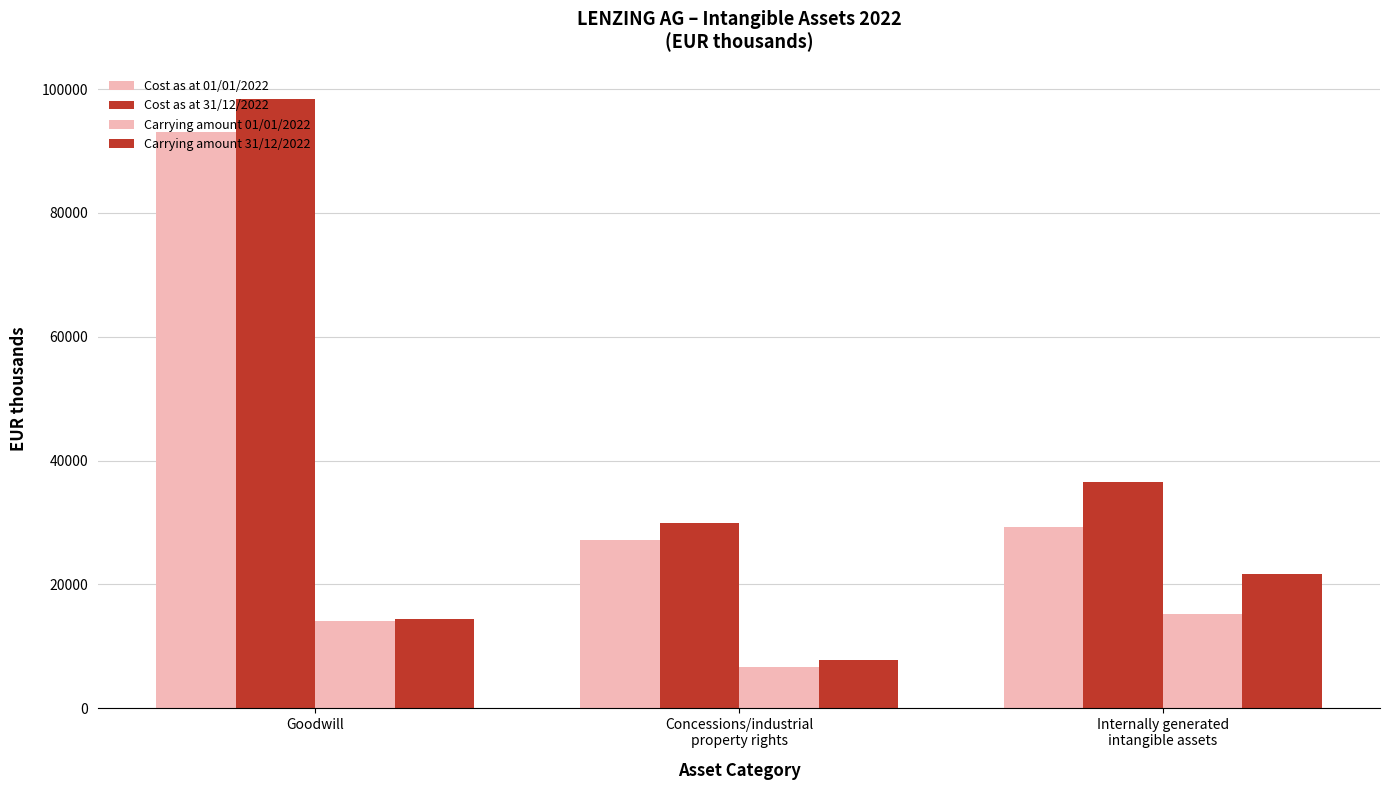

At which category is the sum across all series the highest?

Goodwill